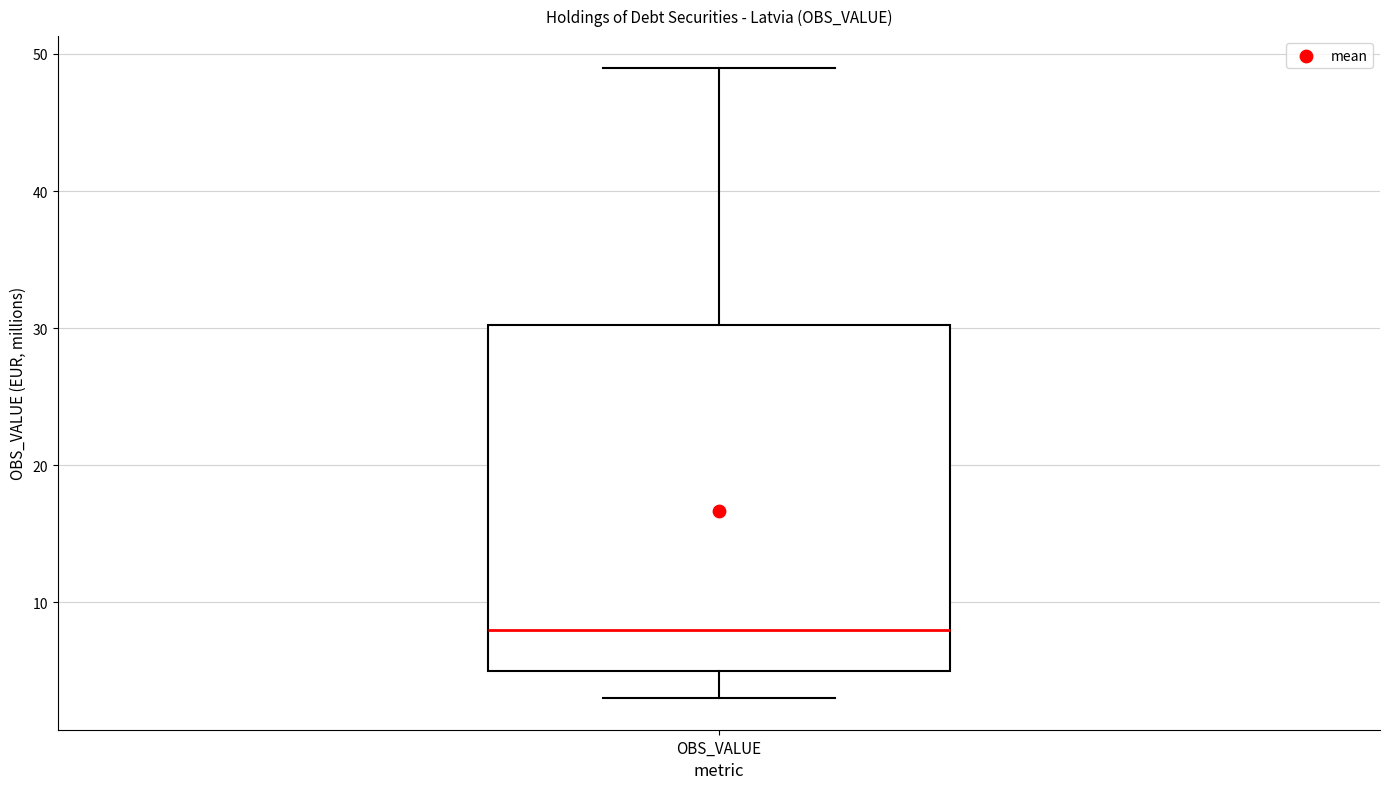

Where is the lower edge of the box for OBS_VALUE on the y-axis? The values are not printed on the chart, so give them approximately, as read against the axis.

5